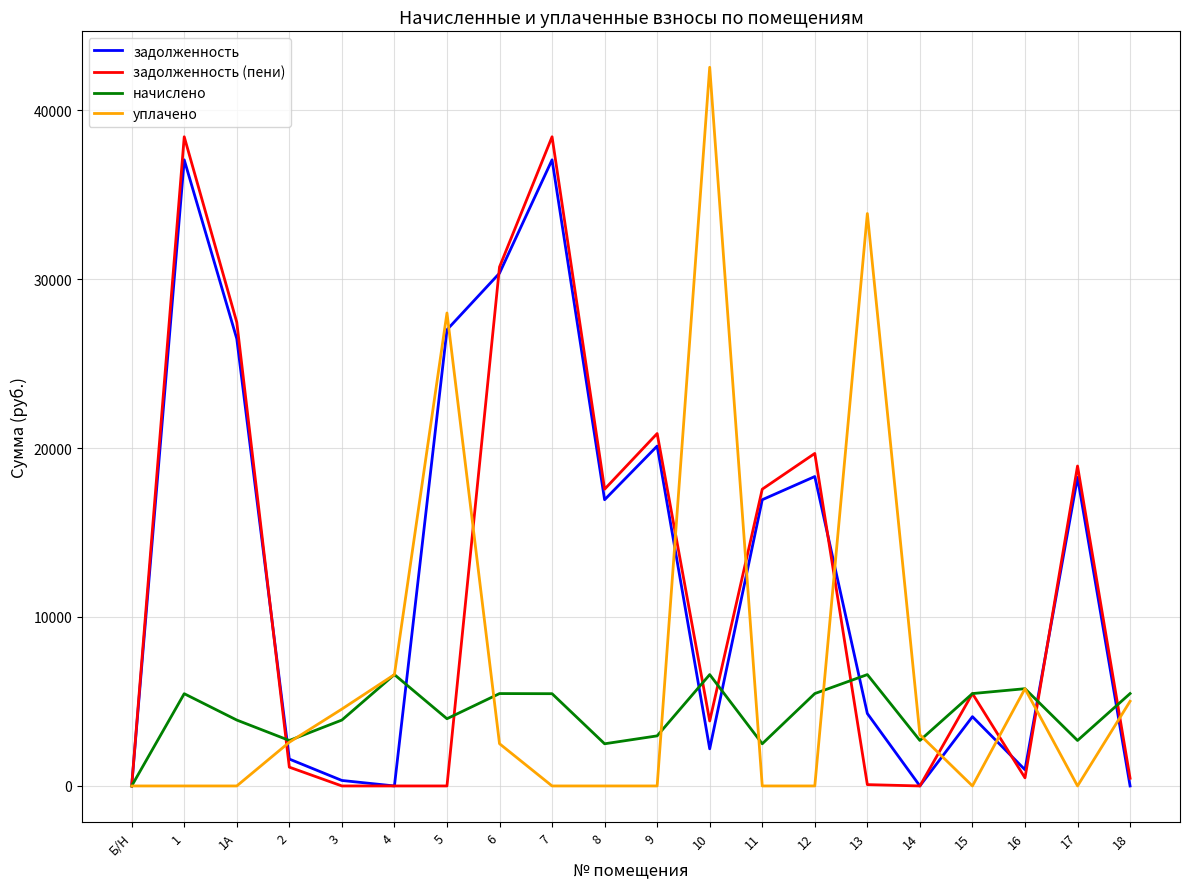

Is the value of задолженность (пени) at Б/Н greater than the value of начислено at 9?

No